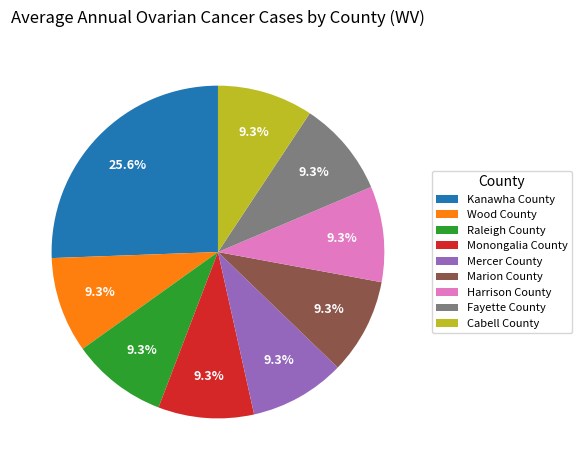

True or false: Marion County accounts for 21% of the total.

False